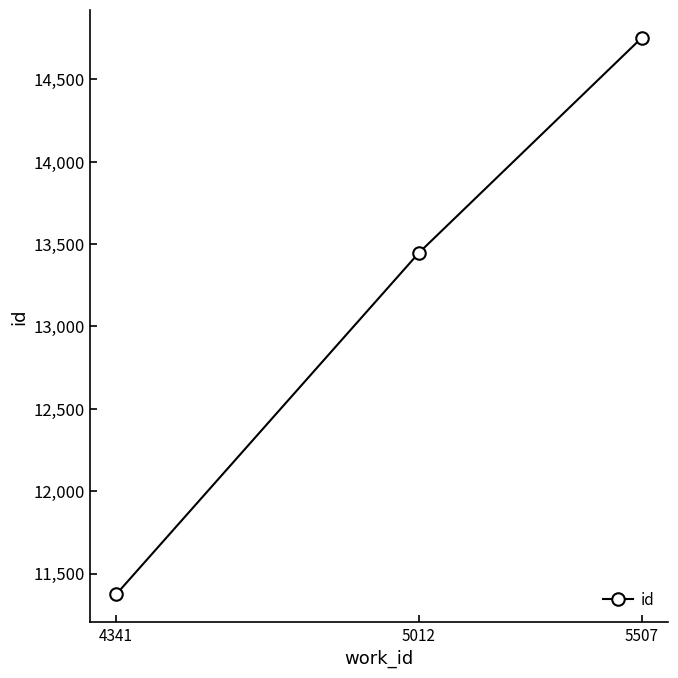

The chart shows a value of 14754 at 5507. True or false?

True